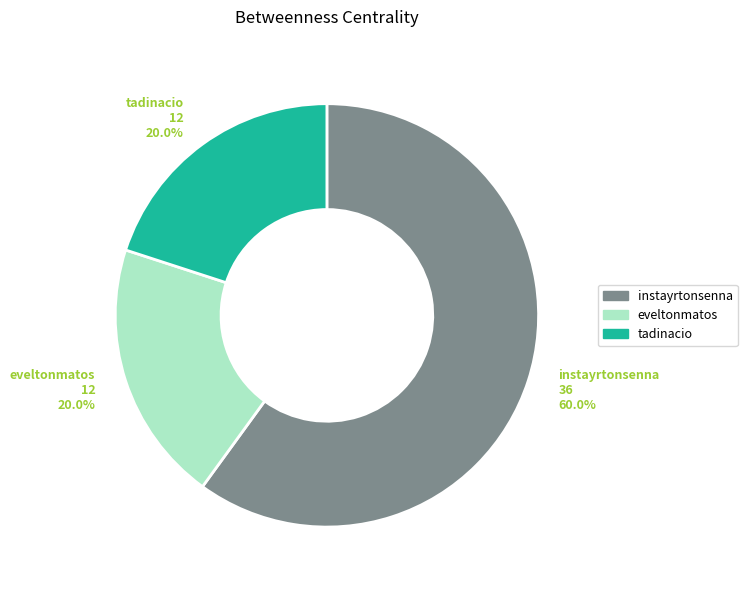

Which slice is the largest?

instayrtonsenna